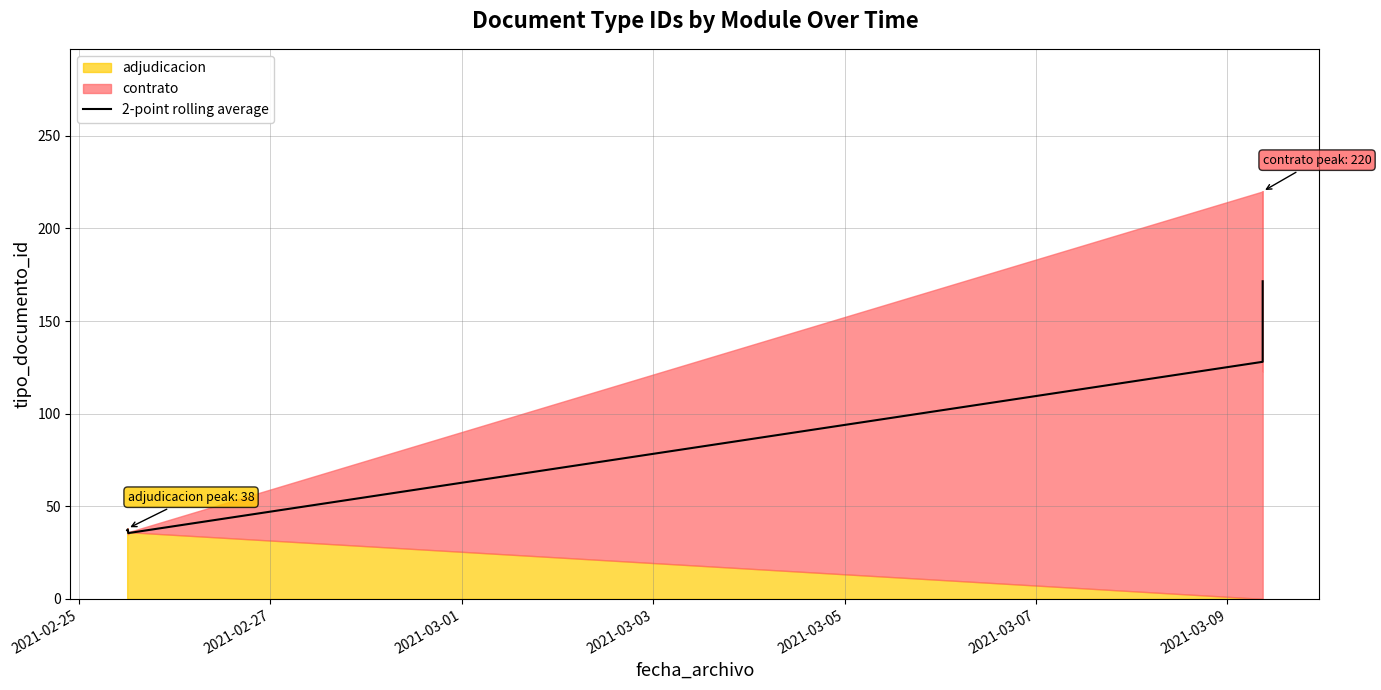

Reading left to right, list all the values displayed in this chart.

37.0	37.5	36.5	35.5	128.0	171.5	171.5